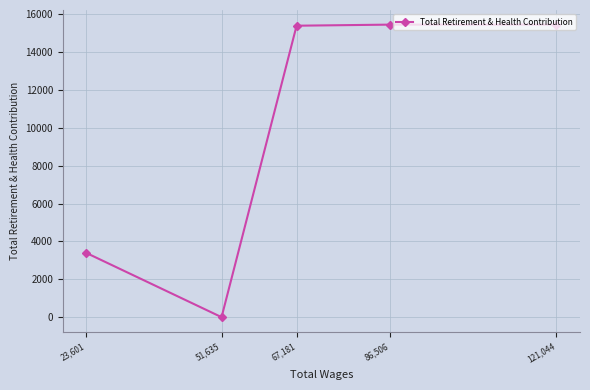

At which label is the value closest to 7724?

23,601